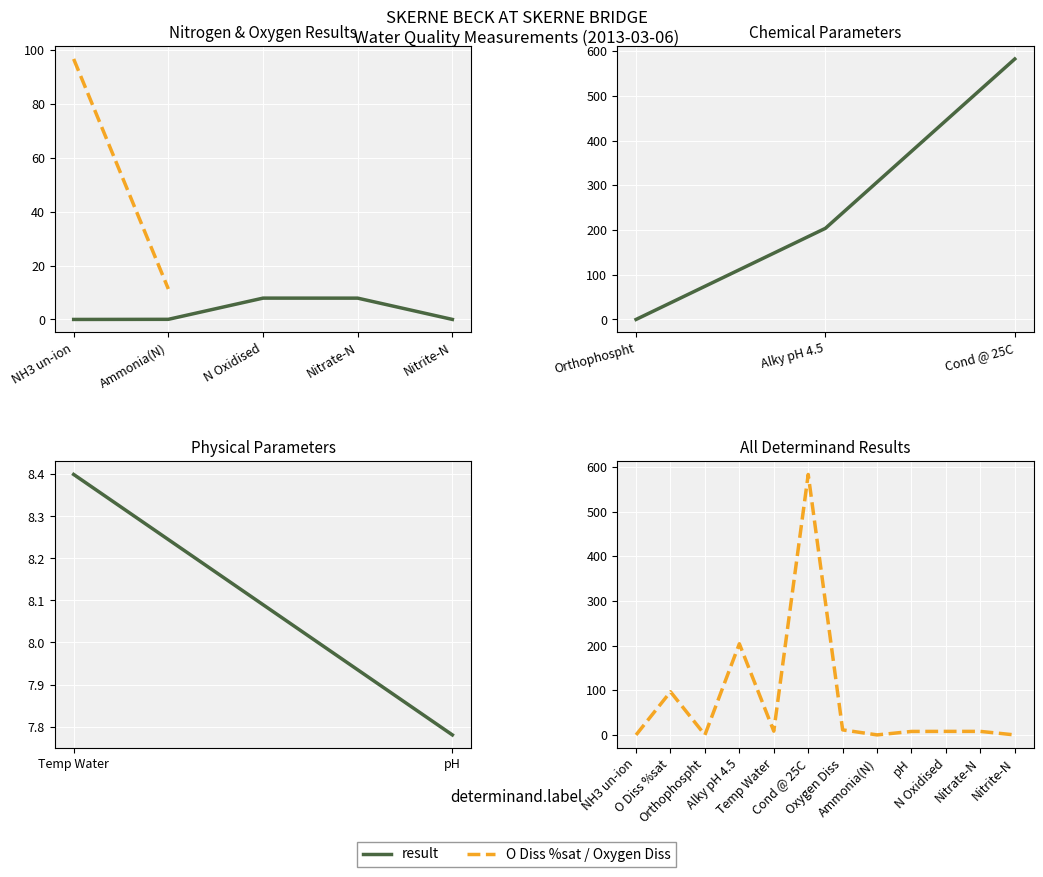

What is the change in value from Orthophospht to Oxygen Diss?

+11.3